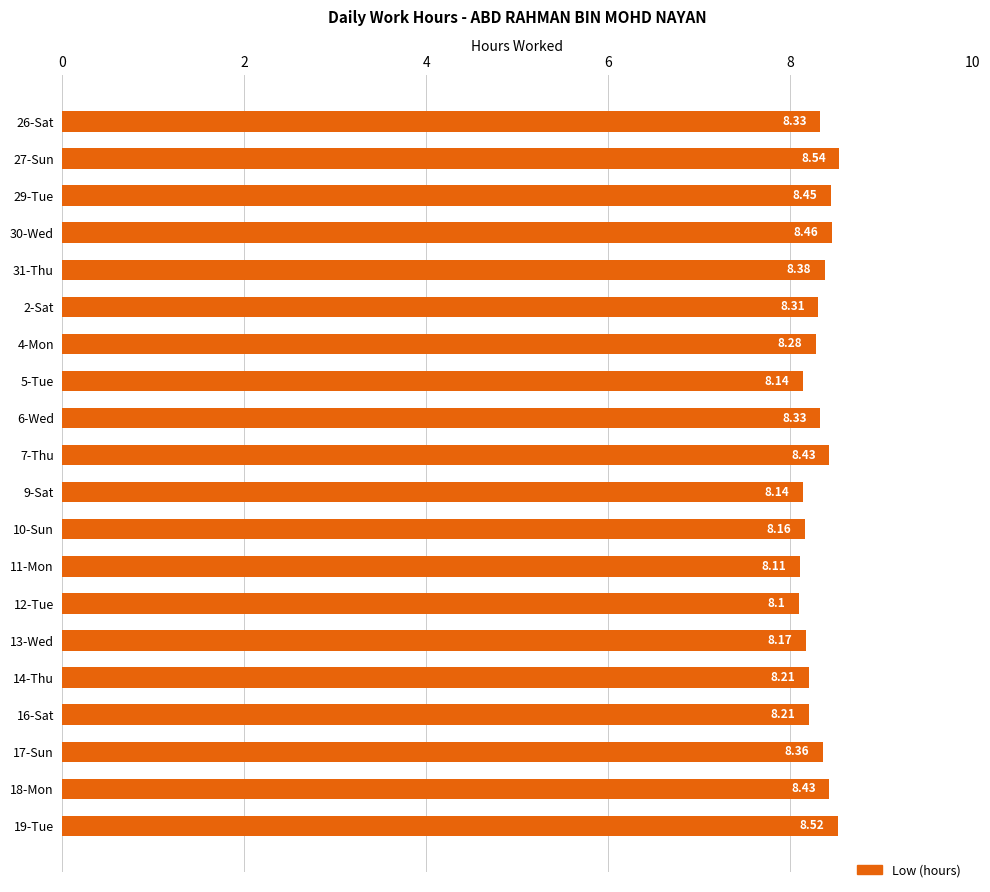

How many categories are shown in the chart?

20